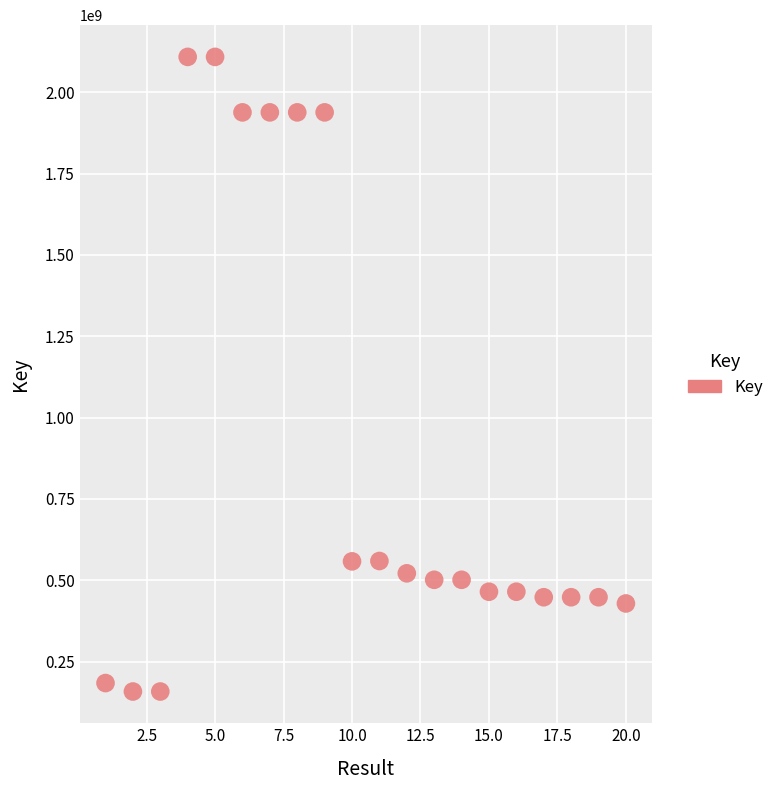

What is the range of Y values (max minus min)?

1950565602